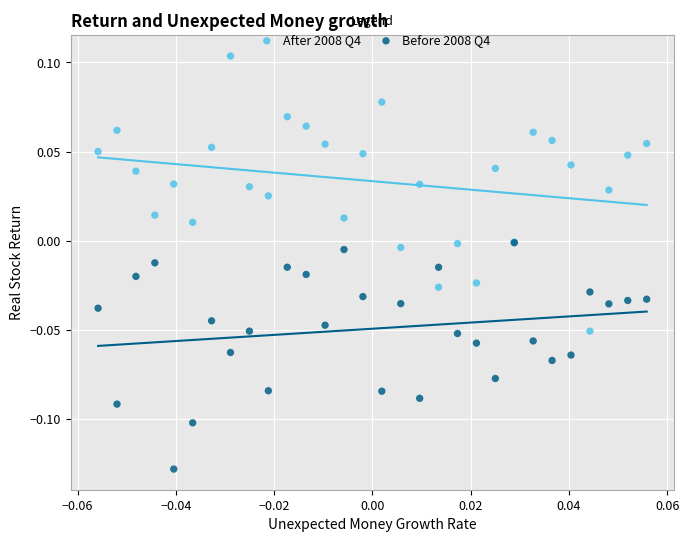

Which series contains the highest Y value?

After 2008 Q4